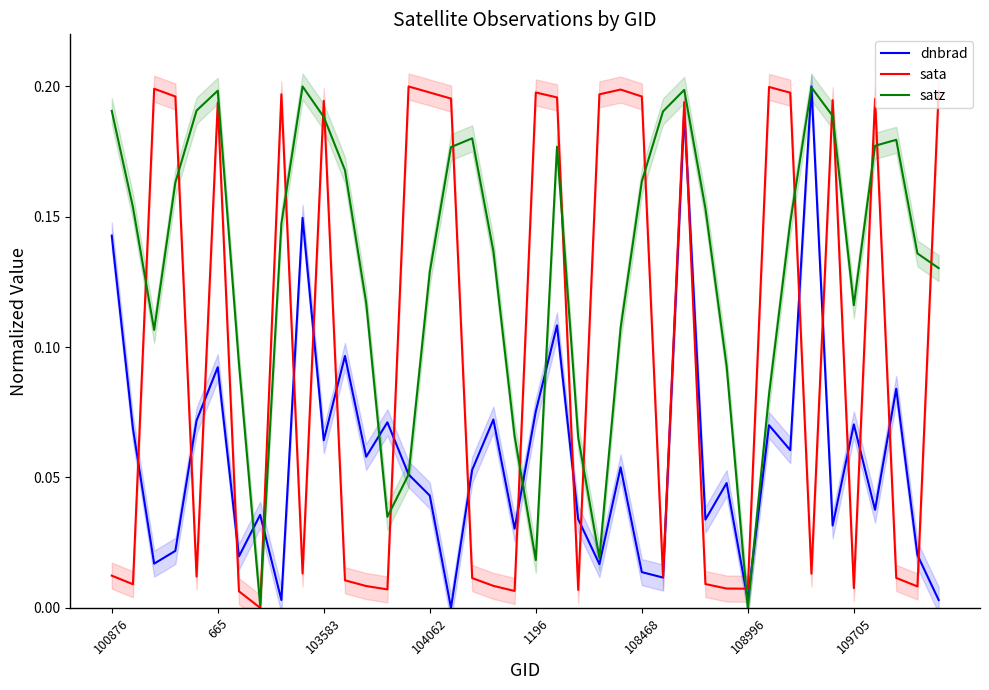

List the series in order of their peak value, lowest first.

dnbrad, sata, satz